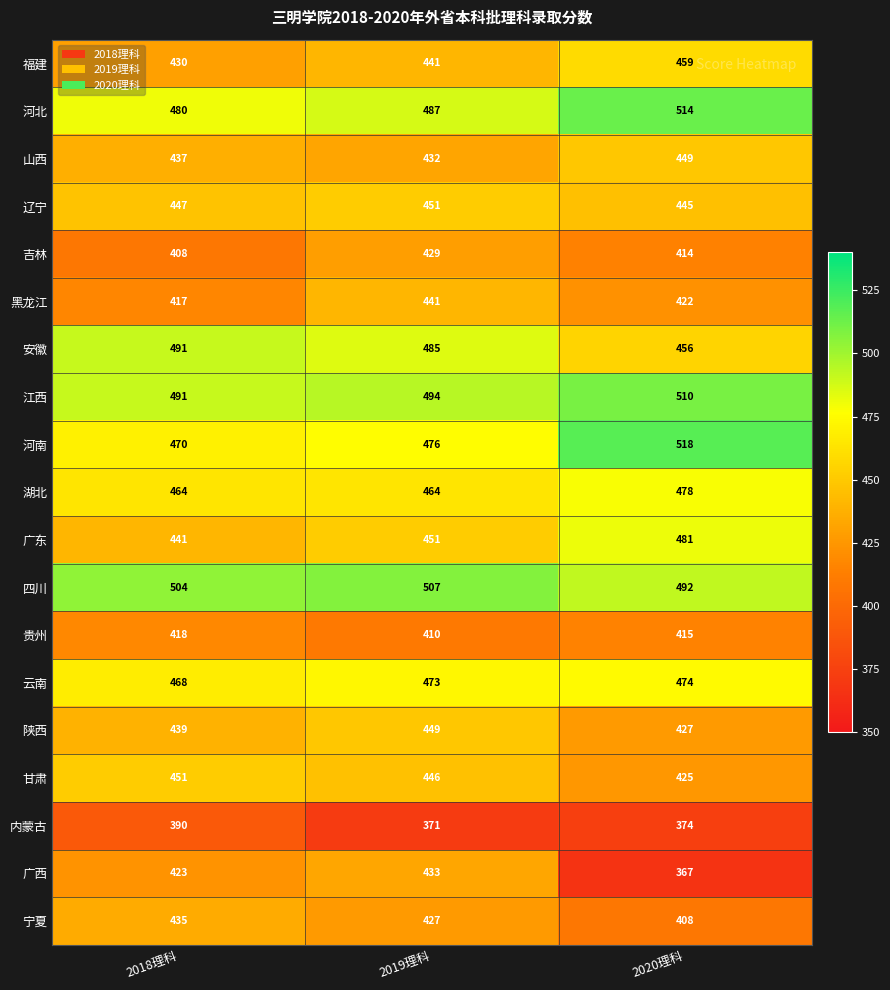

Which series has the widest spread of values?

广西